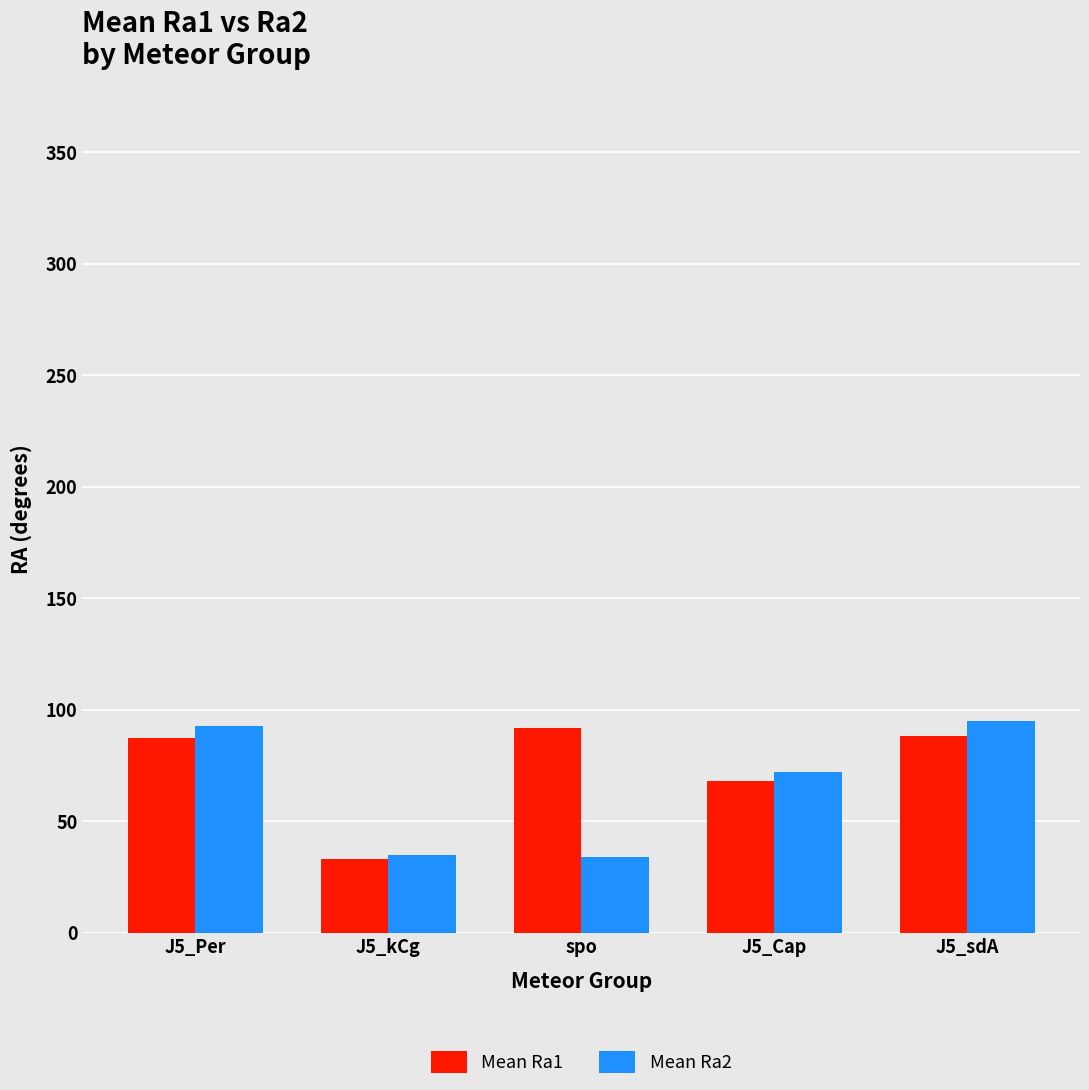

How many data points in Mean Ra1 are less than 87?

2